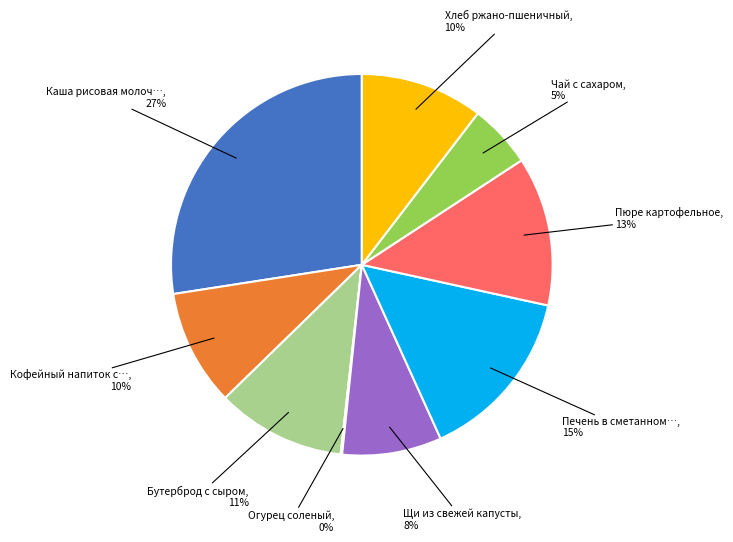

To the nearest percent, what is the difference between the largest and smallest slice percentages?

27%